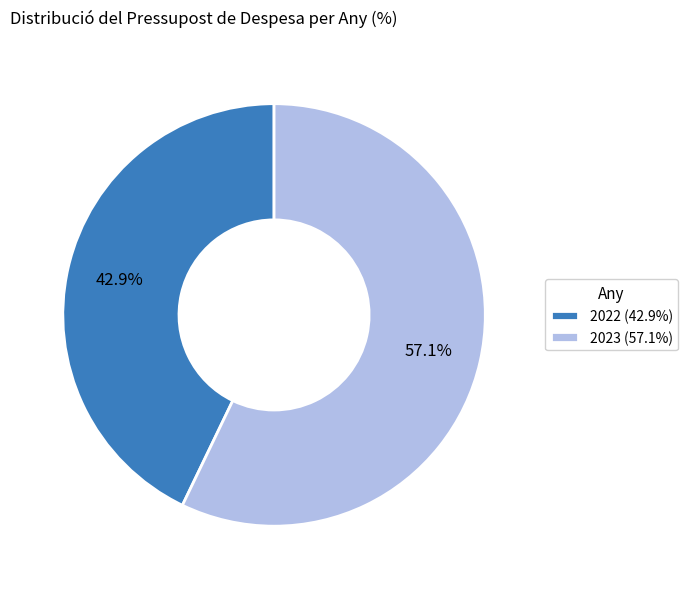

To the nearest percent, what is the average slice percentage?

50%